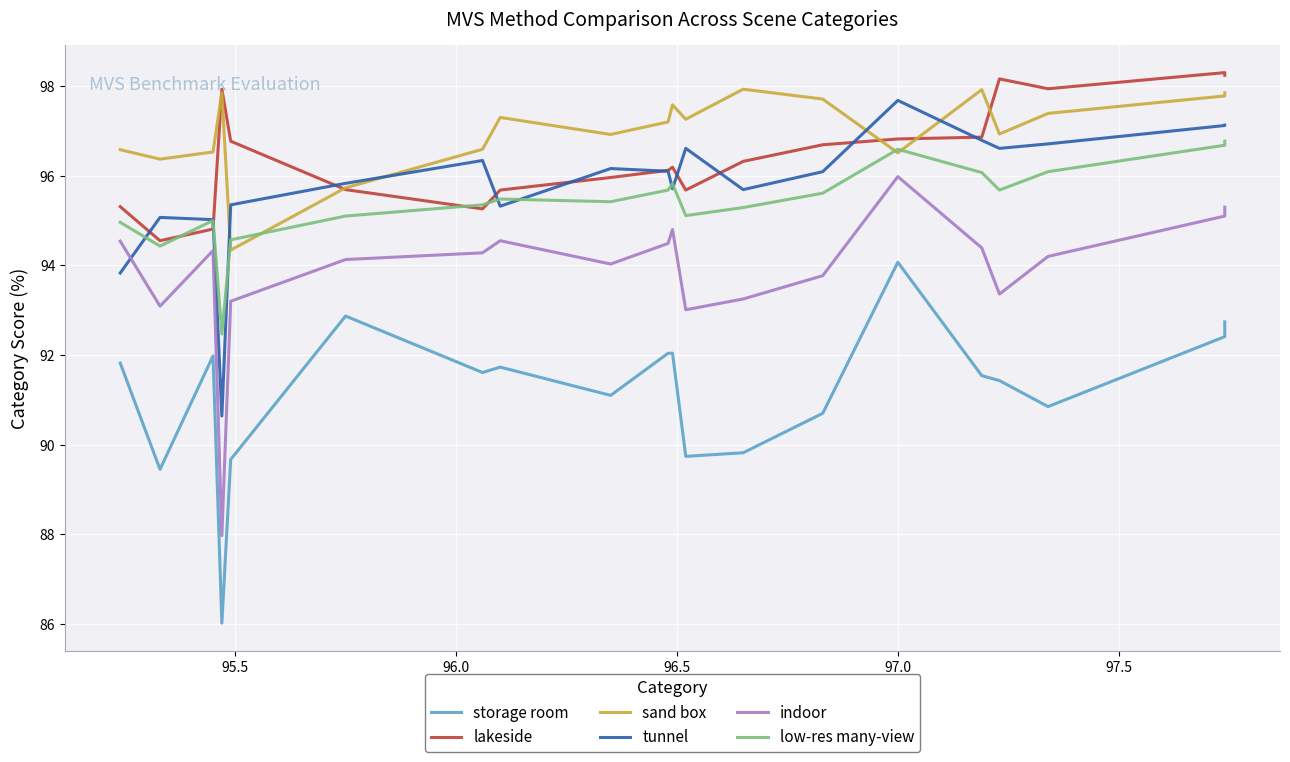

True or false: tunnel and storage room intersect in this chart.

False